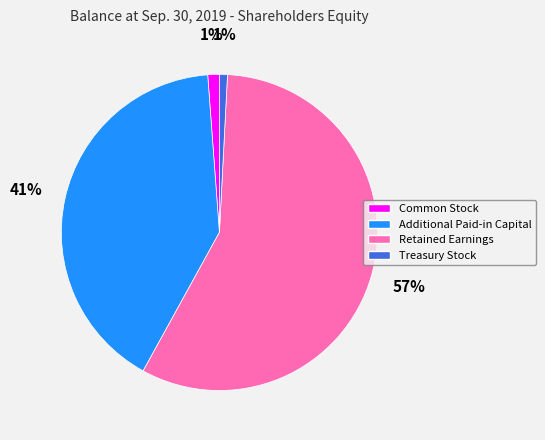

How many segments does this pie chart have?

4